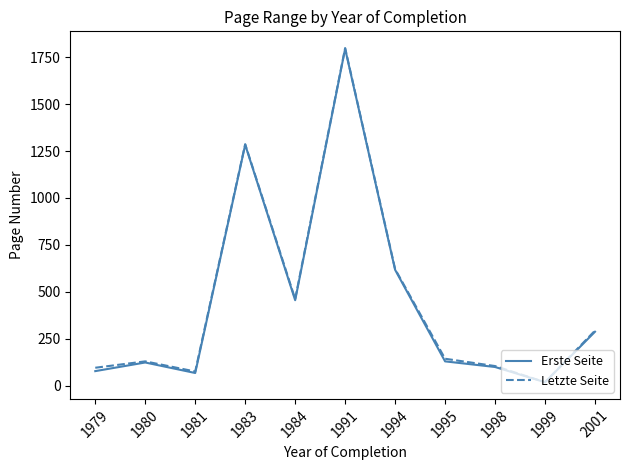

What is the approximate value of Letzte Seite at 1991?

1799.0